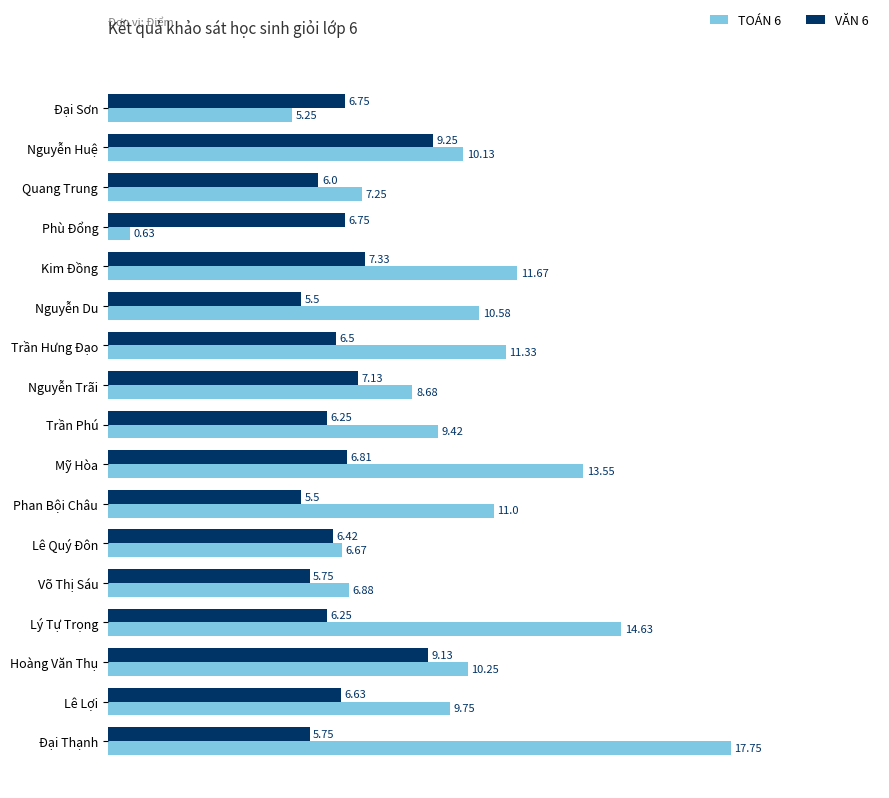

Which series has the widest spread of values?

TOÁN 6